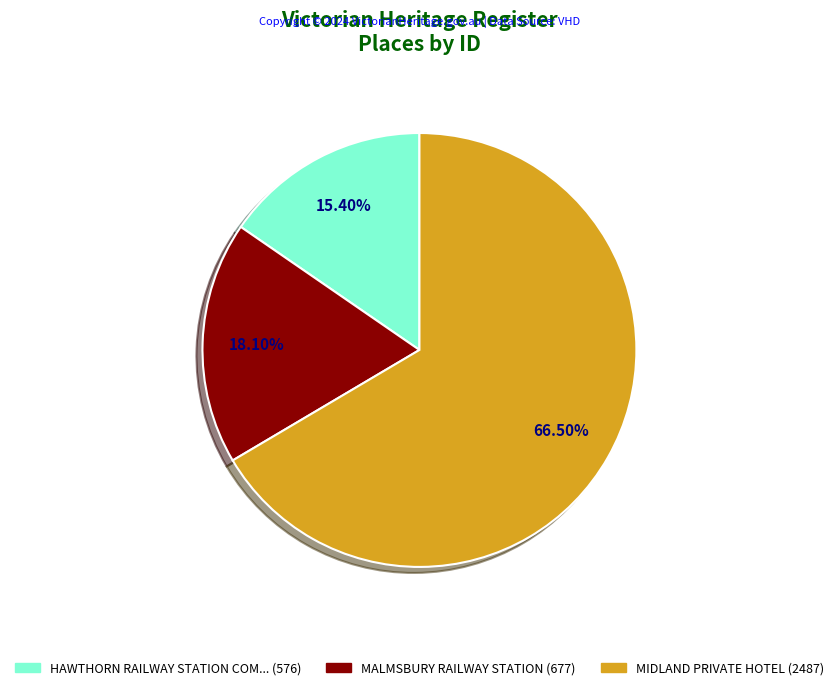

Is there any slice that represents more than half of the pie?

Yes